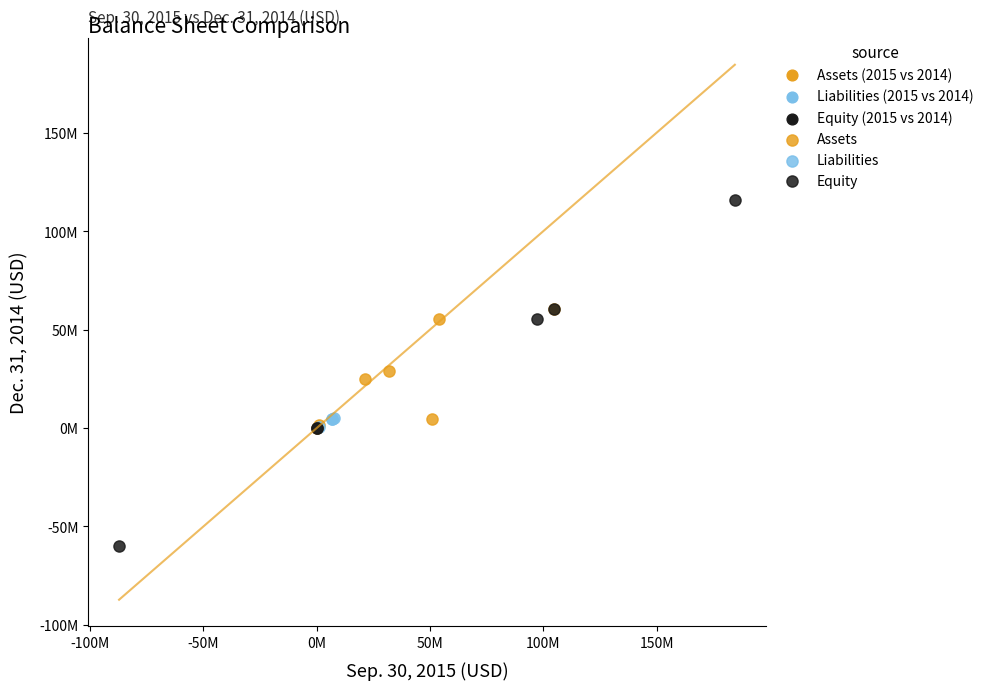

Which series contains the lowest Y value?

Equity